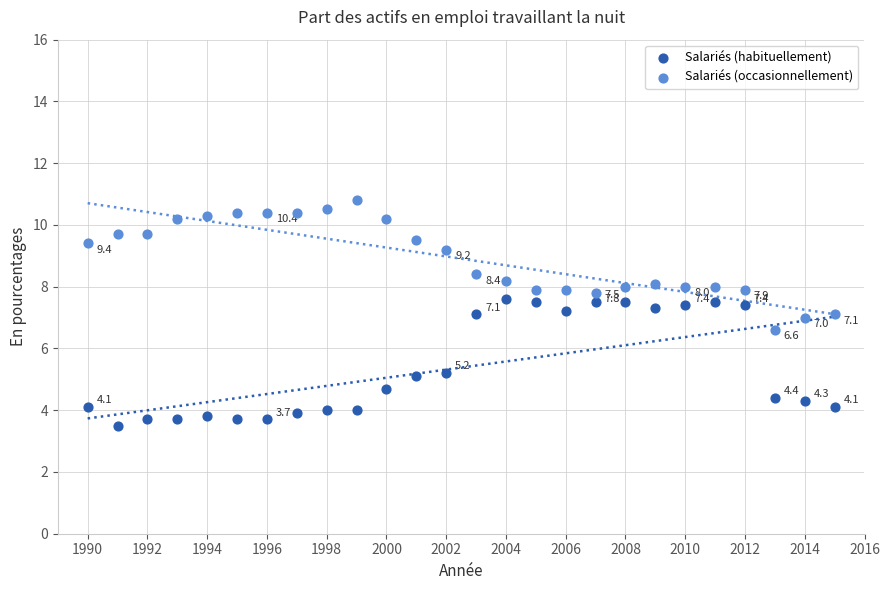

Which series contains the lowest Y value?

Salariés (habituellement)